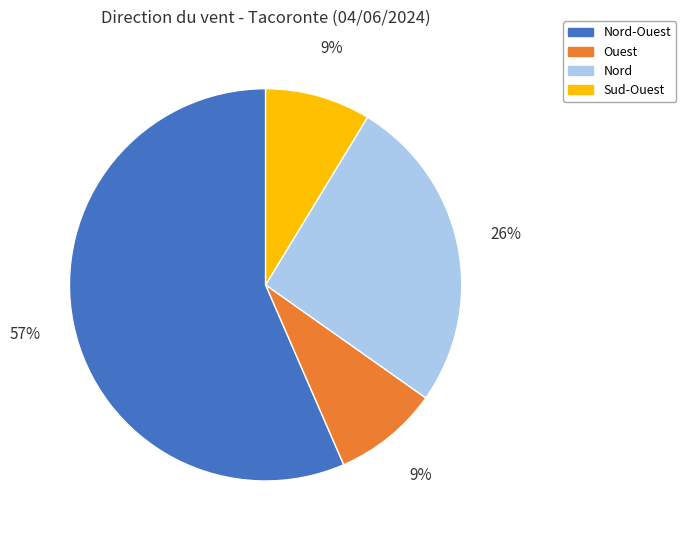

Is there any slice that represents more than half of the pie?

Yes